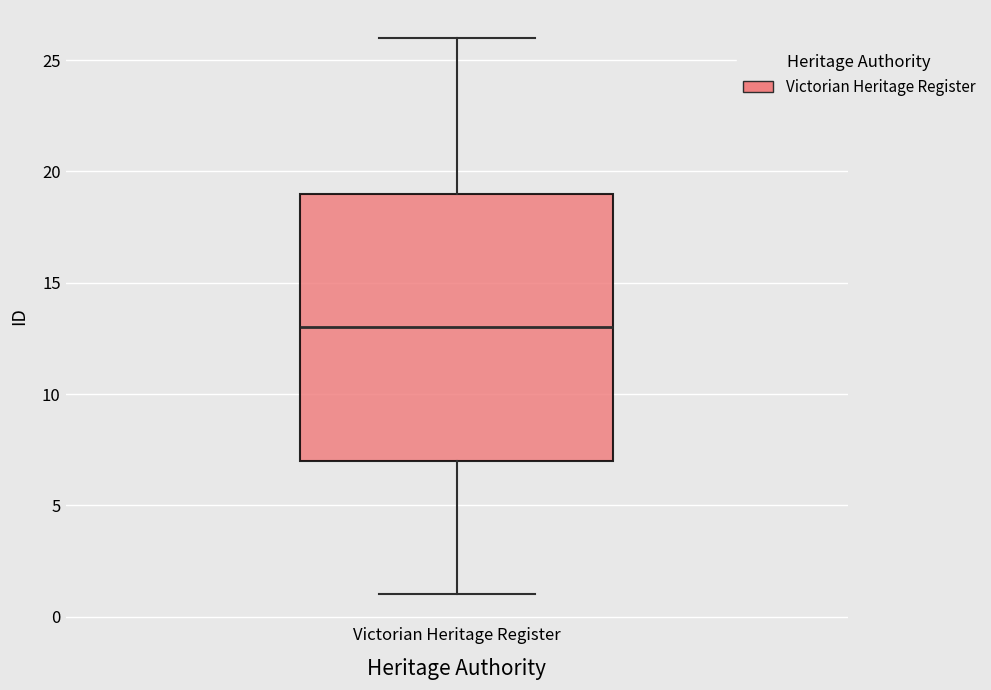

Where does the lower whisker of the box for Victorian Heritage Register end on the y-axis? The values are not printed on the chart, so give them approximately, as read against the axis.

1